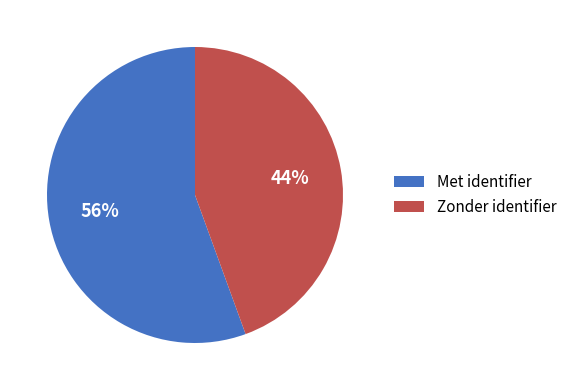

Which slice is the smallest?

Zonder identifier